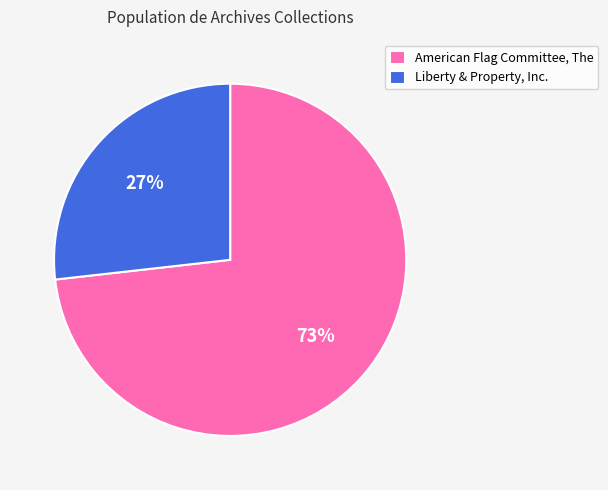

Rank the categories by value from lowest to highest.

Liberty & Property, Inc., American Flag Committee, The